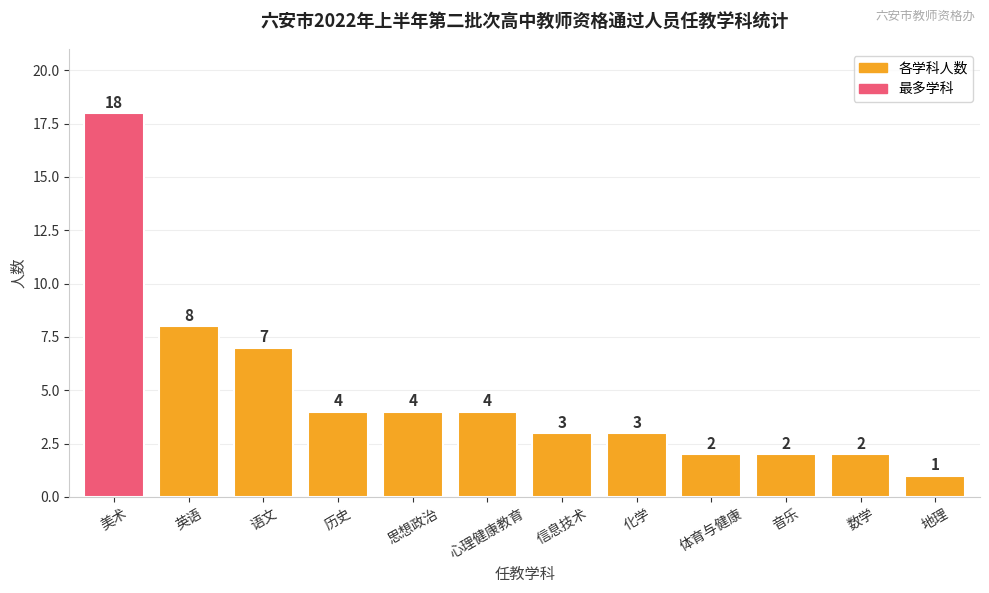

Reading right to left, what are all the values shown in this chart?

地理=1	数学=2	音乐=2	体育与健康=2	化学=3	信息技术=3	心理健康教育=4	思想政治=4	历史=4	语文=7	英语=8	美术=18